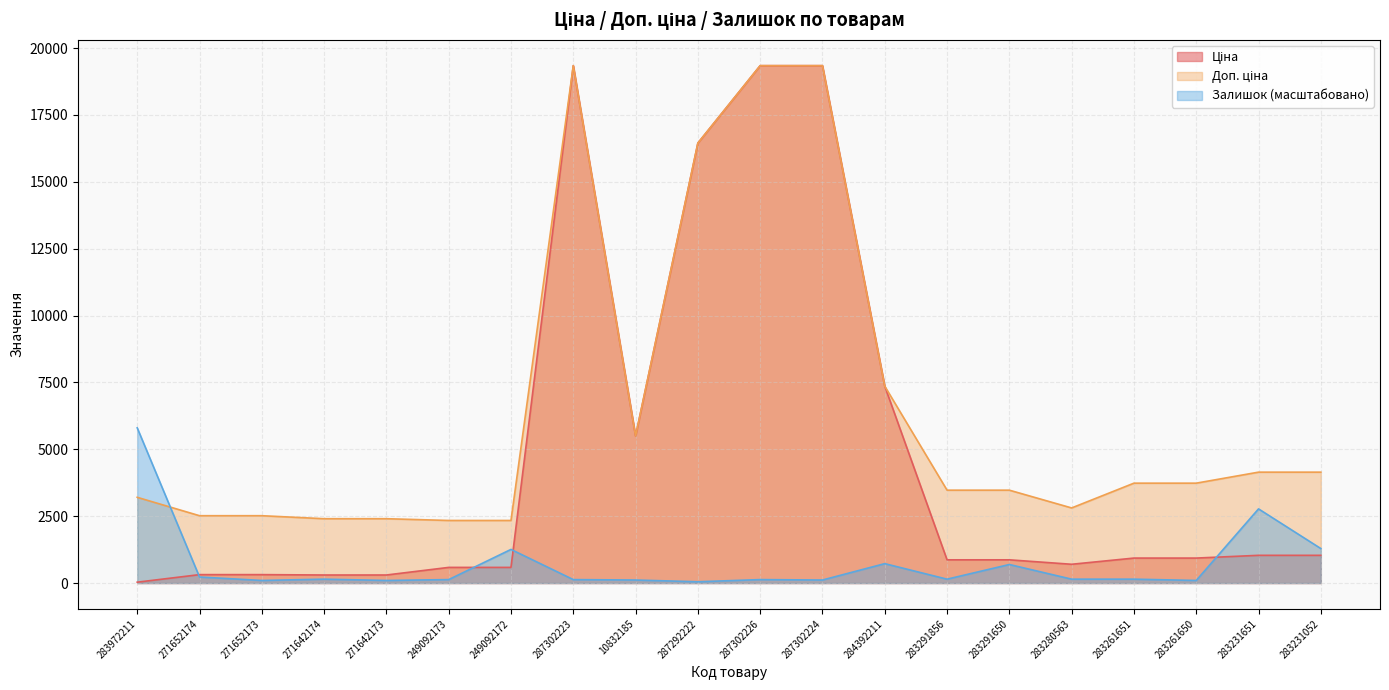

True or false: Доп. ціна has a value of 1585.3 at 249092173.

False